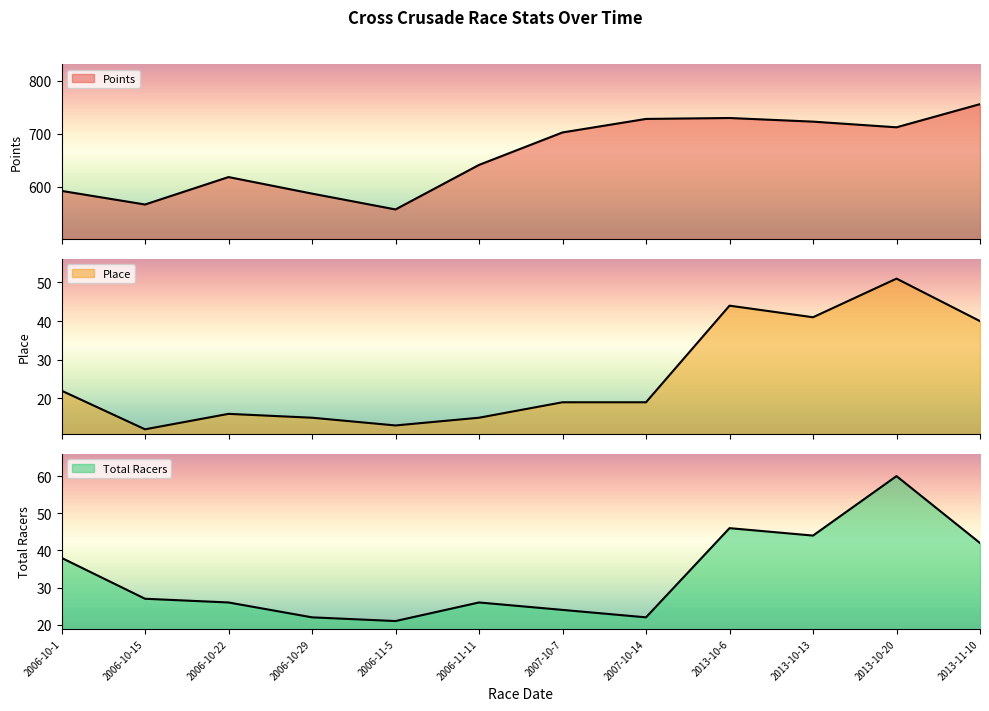

At which label does Place reach its peak?

2013-10-20